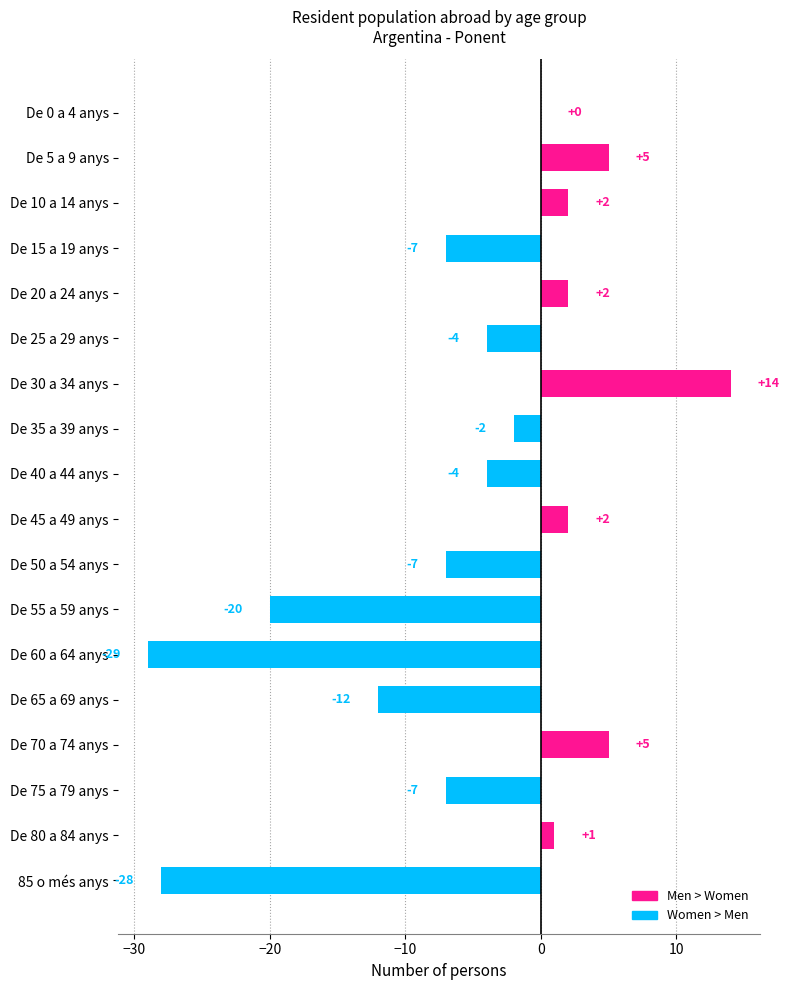

Is it true that the value at De 55 a 59 anys is -20?

True